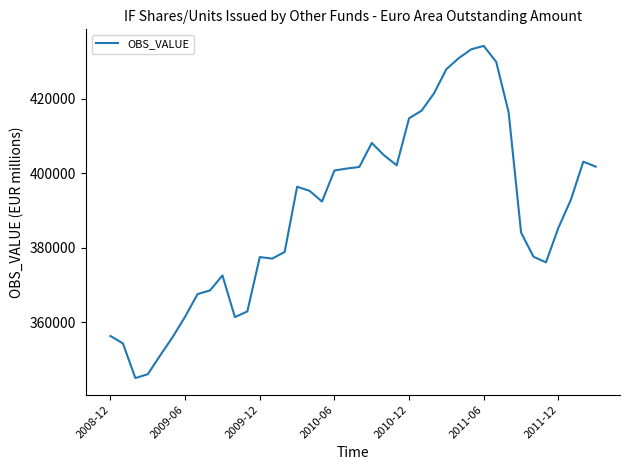

What is the average value?

389602.9